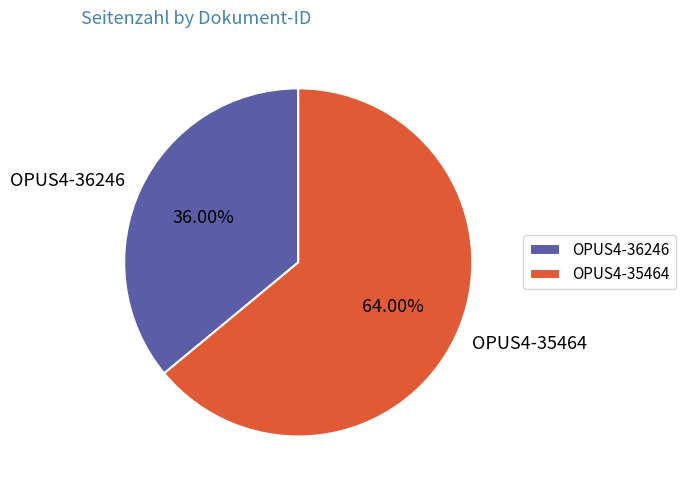

To the nearest percent, what is the difference between the OPUS4-35464 and OPUS4-36246 slice percentages?

28%